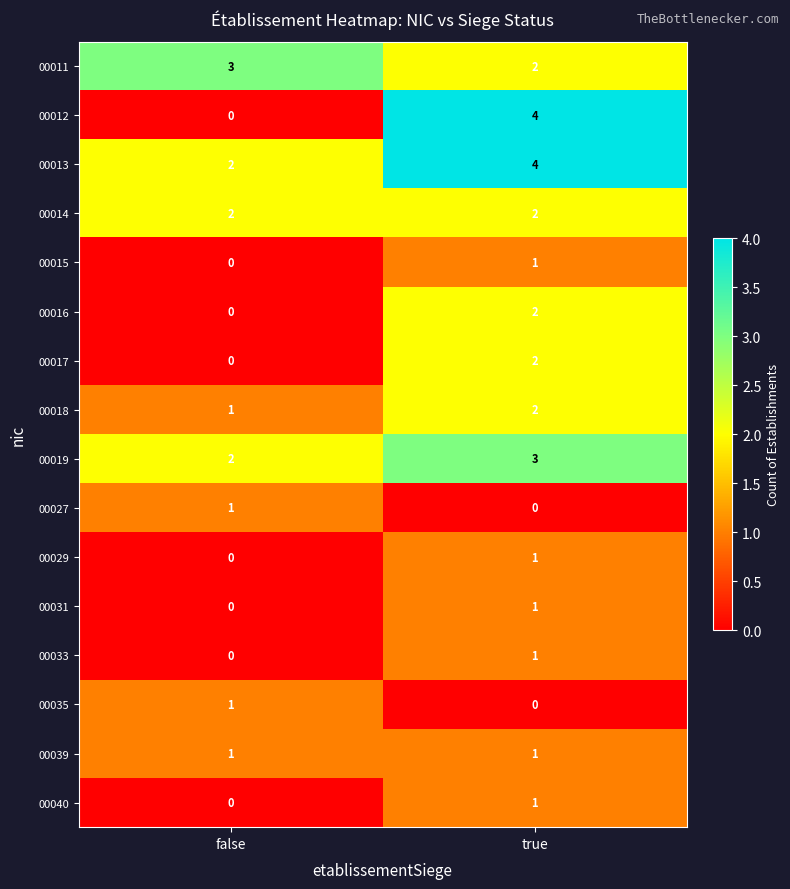

Between false and true, which series saw the biggest shift?

00012